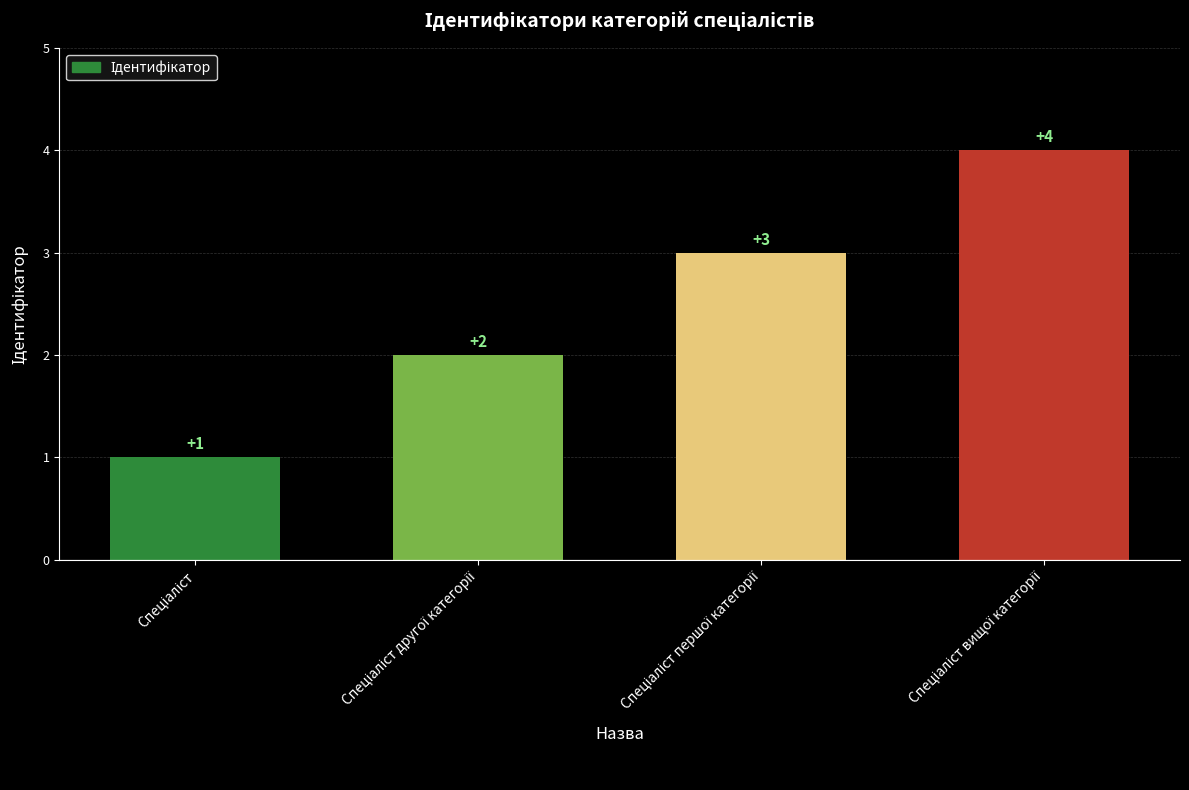

What is the sum of all values?

10